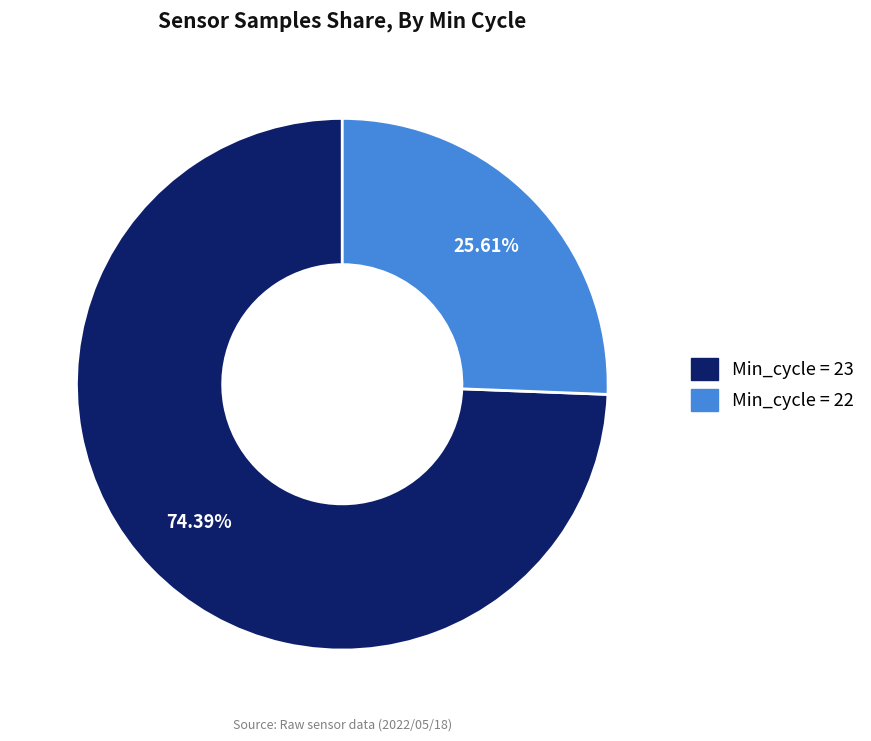

Is there any slice that represents more than half of the pie?

Yes